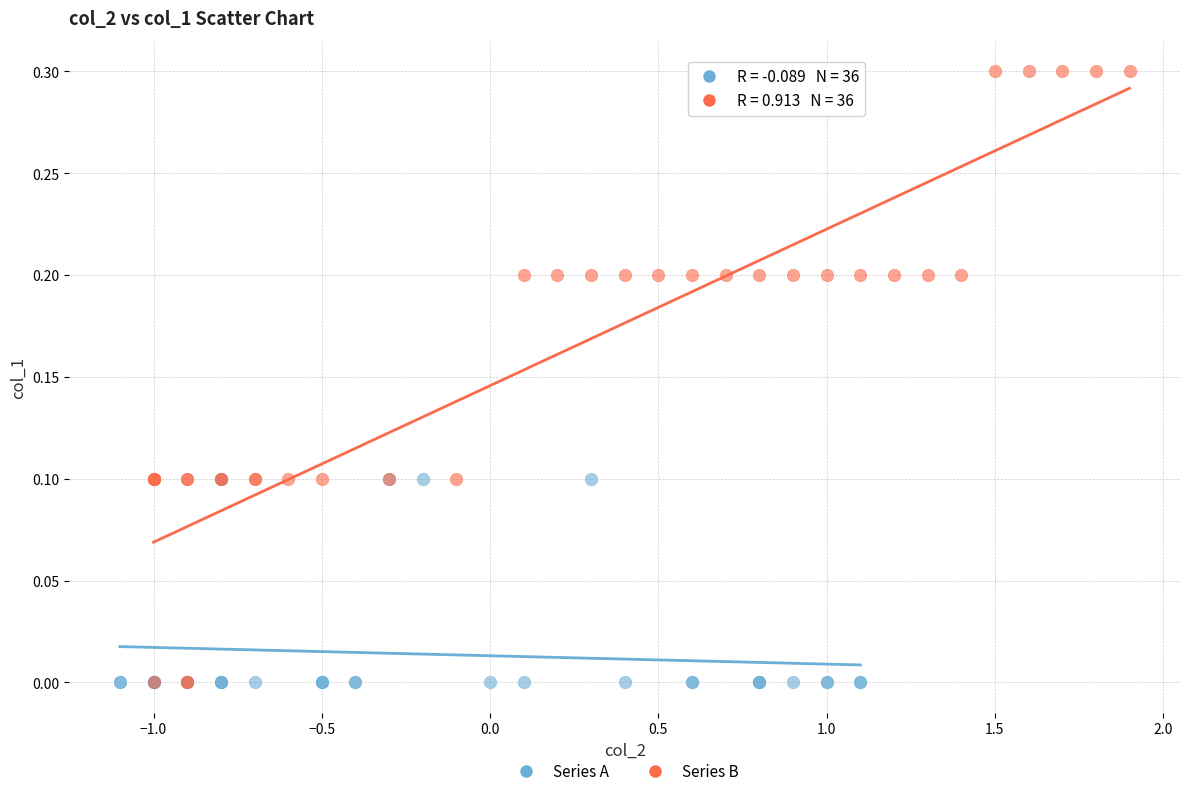

Which series contains the highest Y value?

Series B